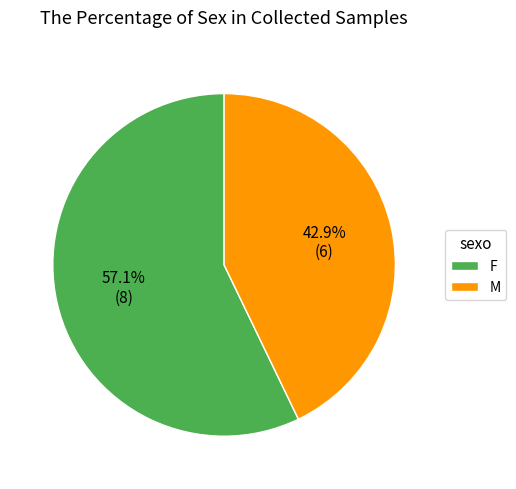

To the nearest percent, what is the combined percentage of F and M?

100%